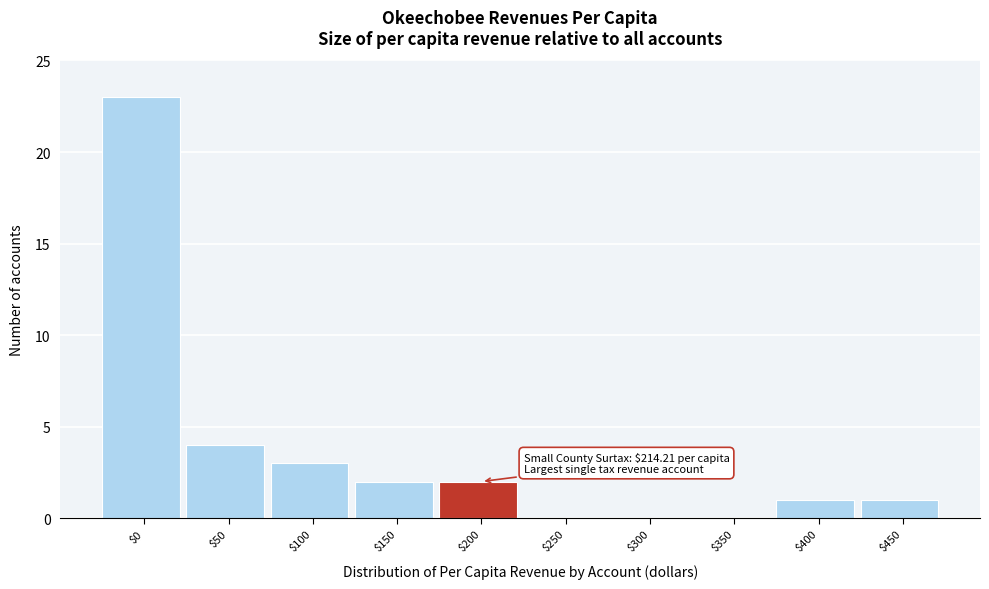

At which category does the chart reach its peak across all series?

$0